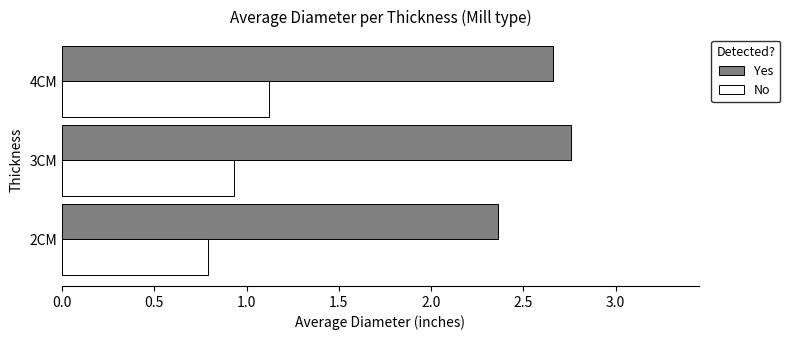

What is the difference between the highest and lowest values at 4CM?

1.5